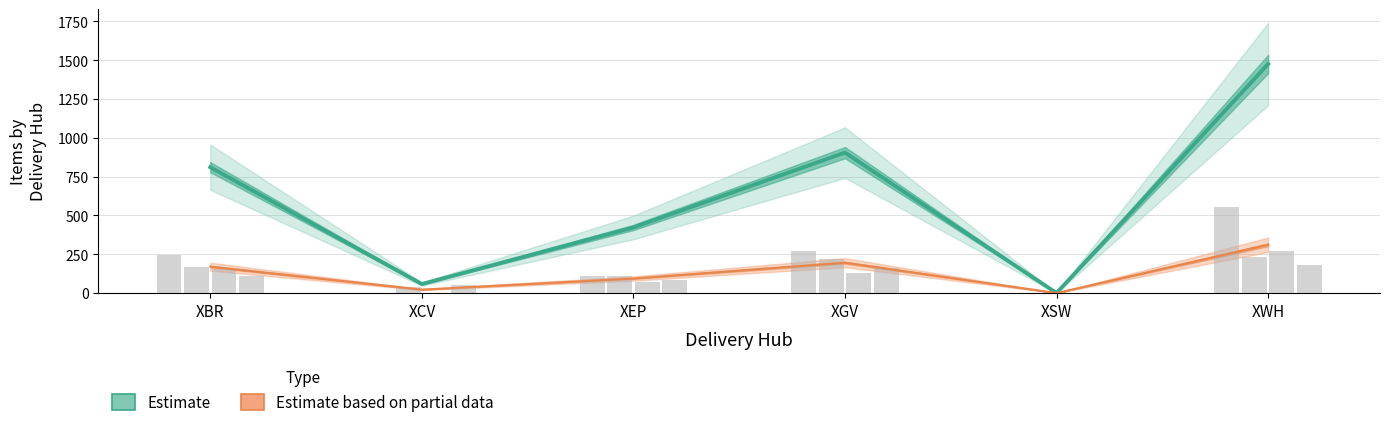

What value does the Daily Avg (Partial) series have at XGV?

195.8